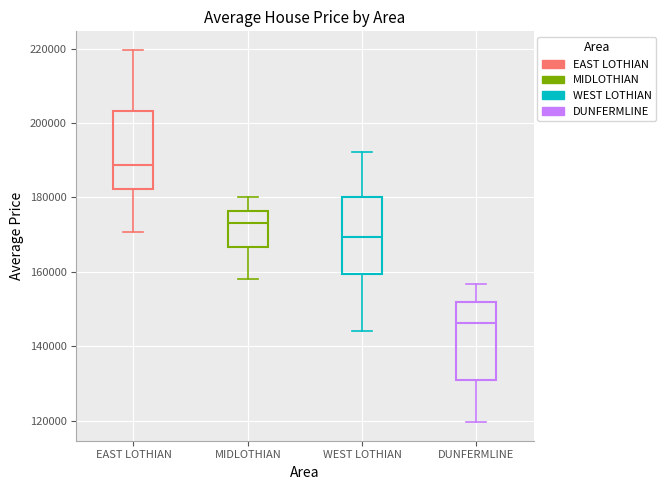

Reading left to right, transcribe this box plot: for each box, give where its median line is, the range the box spans, and where its two whiskers end, as read against the y-axis. The values are not printed on the chart, so give them approximately, as read against the axis.

EAST LOTHIAN: median 188000, box 182000 to 204000, whiskers 170000 to 220000
MIDLOTHIAN: median 174000, box 166000 to 176000, whiskers 158000 to 180000
WEST LOTHIAN: median 170000, box 160000 to 180000, whiskers 144000 to 192000
DUNFERMLINE: median 146000, box 132000 to 152000, whiskers 120000 to 156000